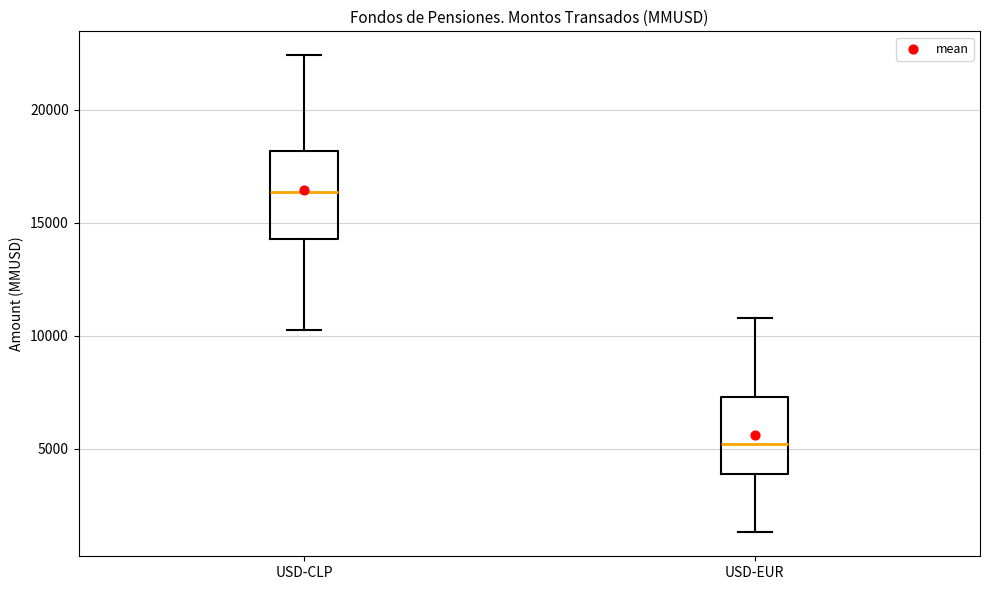

Where does the median line of the box for USD-CLP sit on the y-axis? The values are not printed on the chart, so give them approximately, as read against the axis.

16500